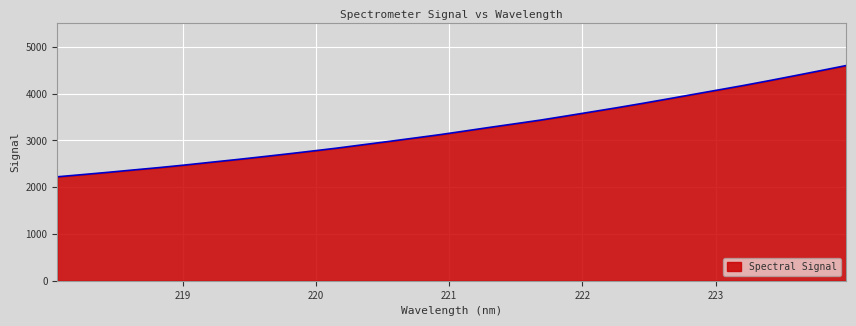

What is the smallest value displayed?

2221.7